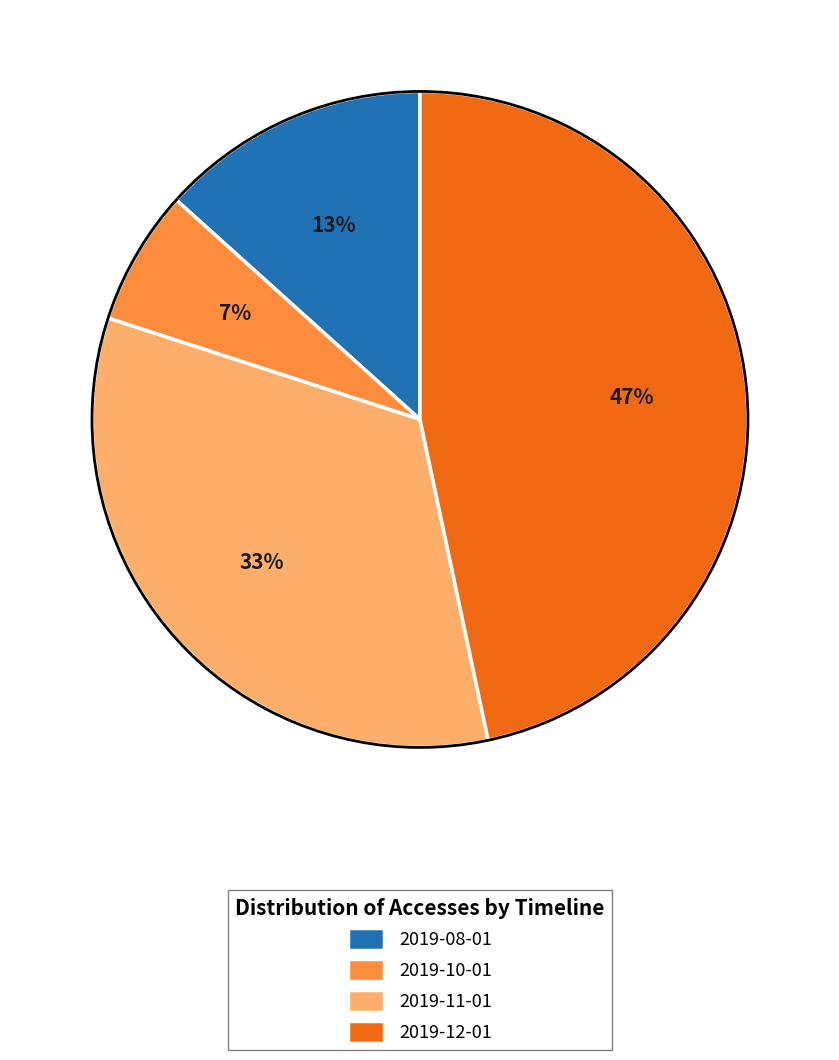

To the nearest percent, what percentage of the pie is 2019-12-01?

47%